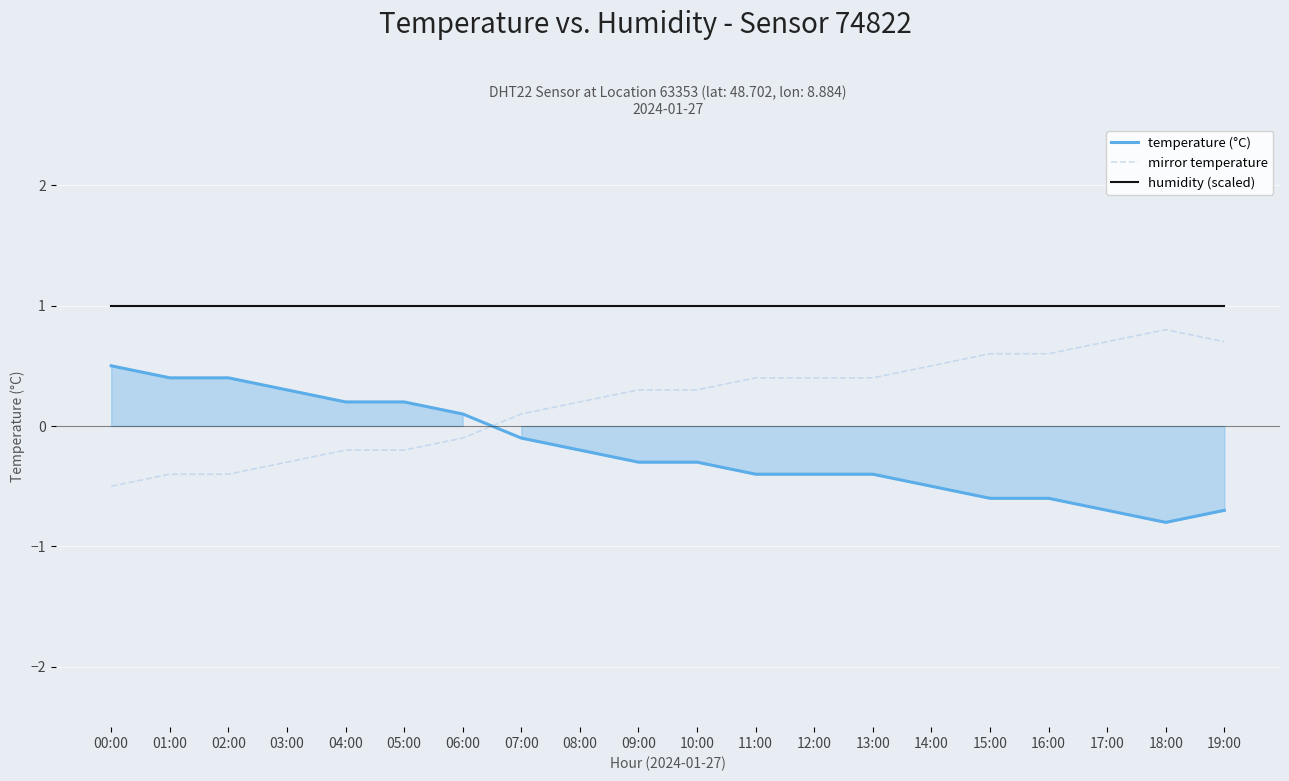

What is the average value of the temperature (°C) series?

-0.2